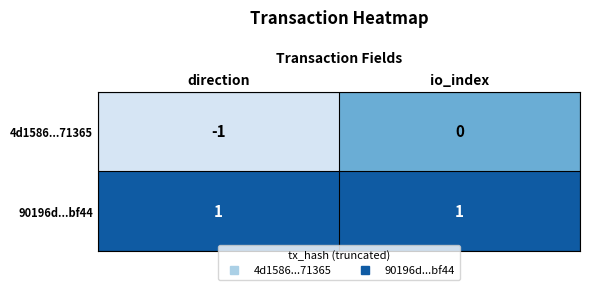

True or false: 4d1586...71365 has a value of 0 at io_index.

True